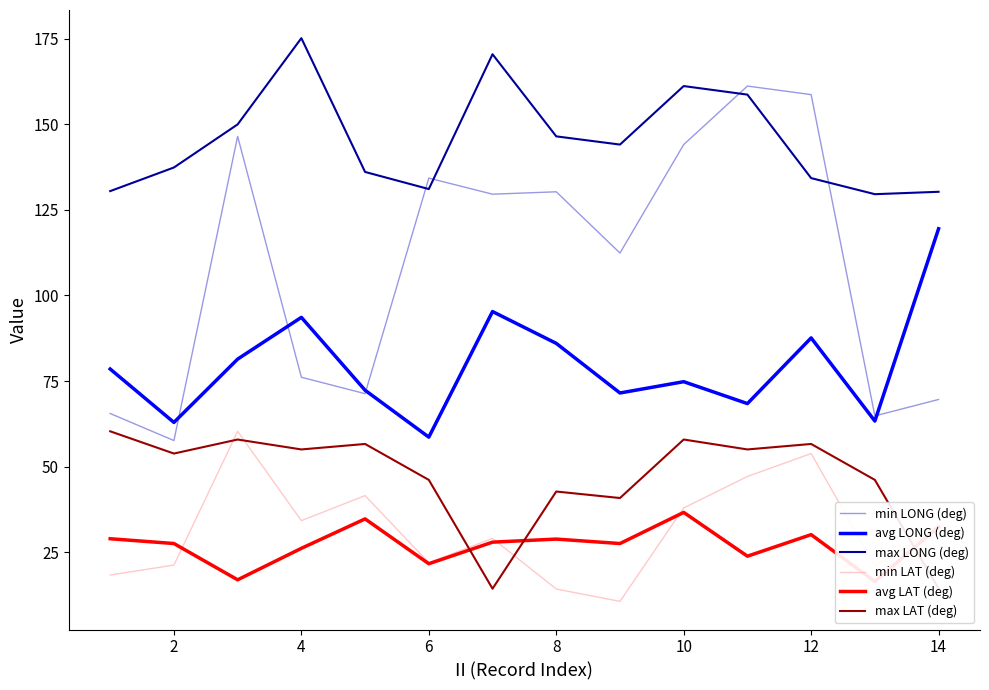

The max LONG (deg) series shows 70.1 at 10. True or false?

False